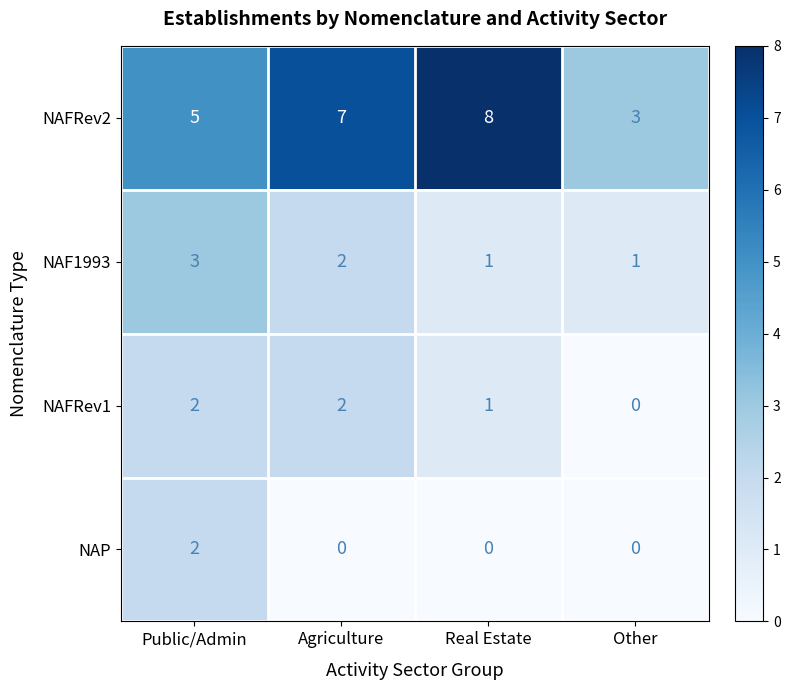

What is the difference between the second highest and minimum values in the NAFRev2 series?

4